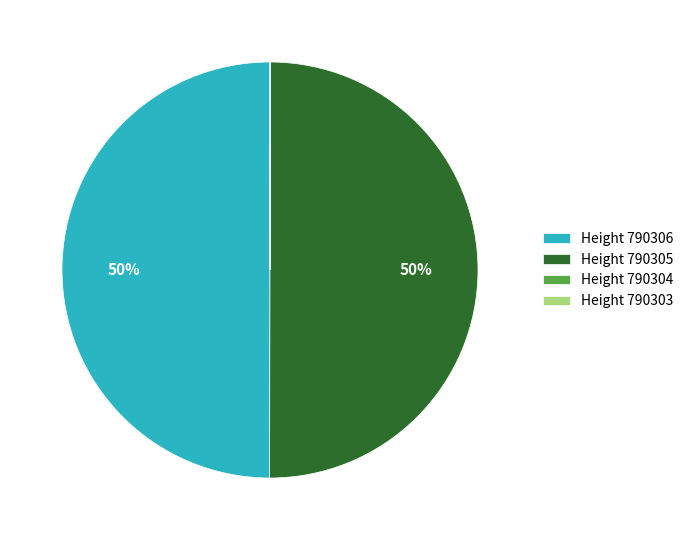

To the nearest percent, what portion does Height 790305 represent?

50%